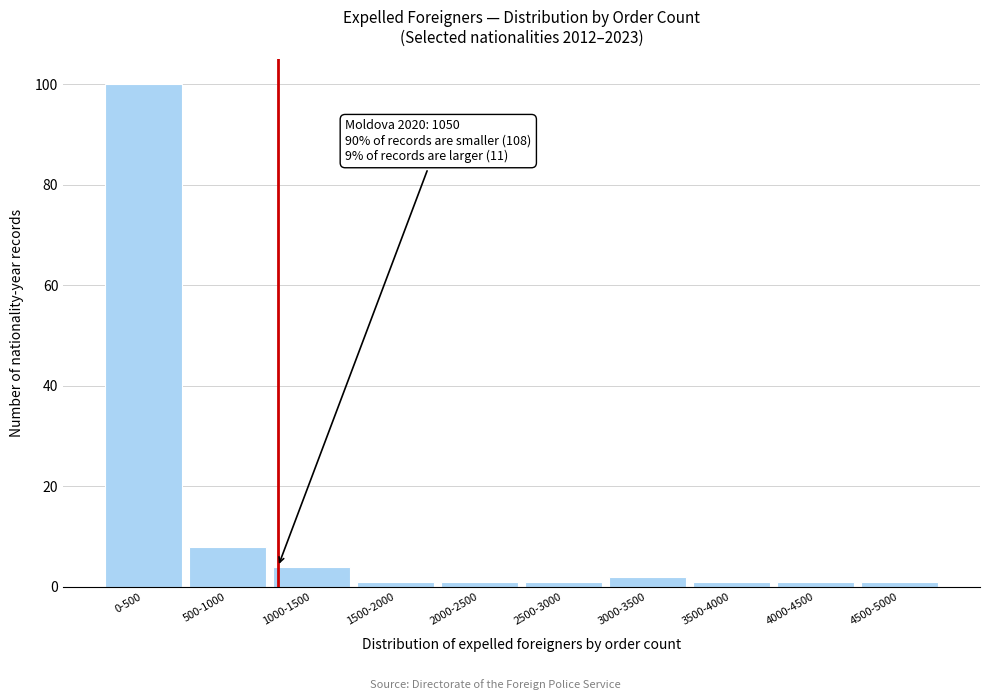

Reading left to right, list all the values displayed in this chart.

0-500=100	500-1000=8	1000-1500=4	1500-2000=1	2000-2500=1	2500-3000=1	3000-3500=2	3500-4000=1	4000-4500=1	4500-5000=1